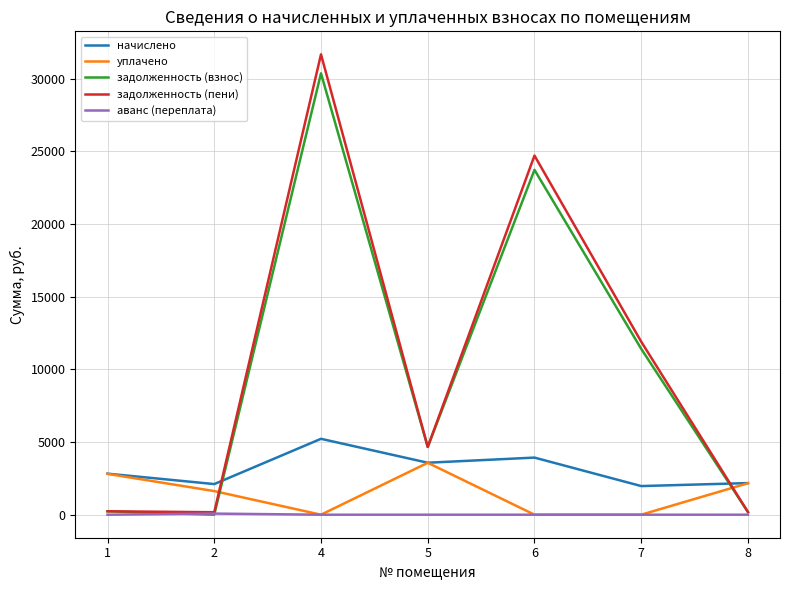

The value of уплачено at 2 is 1624.5. True or false?

True